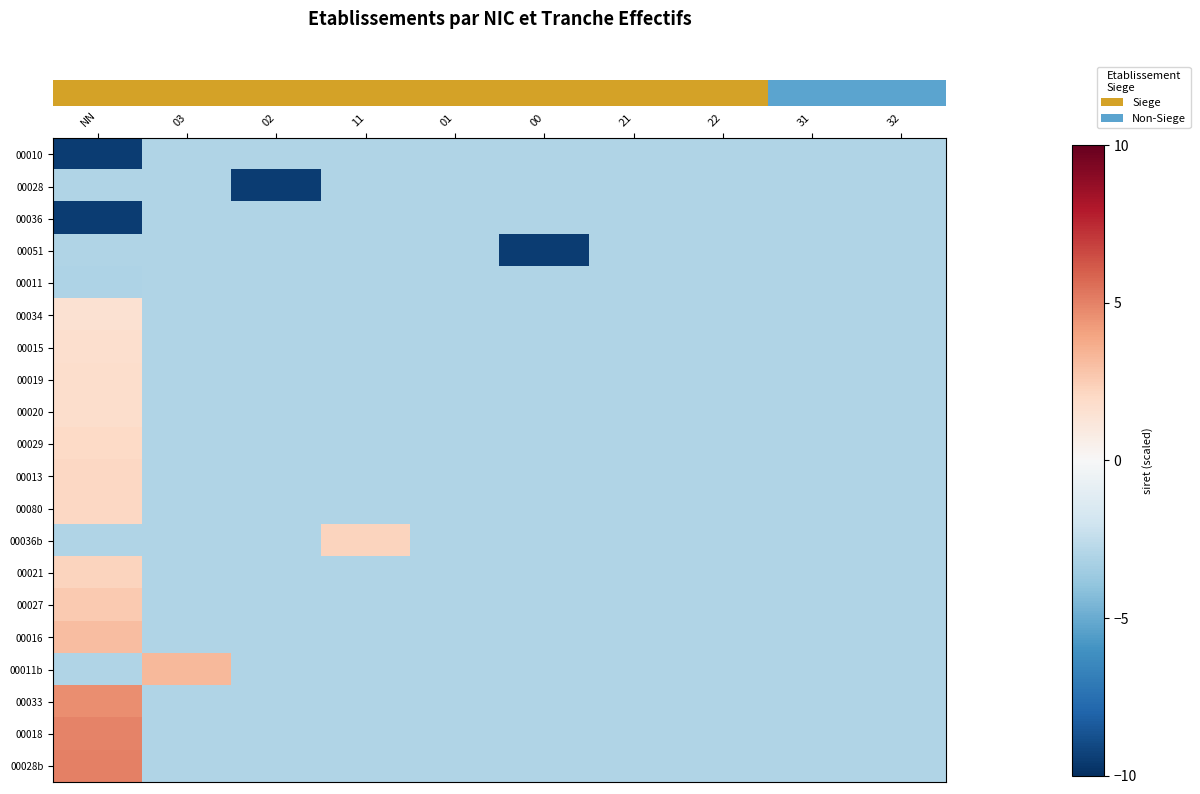

What is the minimum value shown in the chart?

-9.5